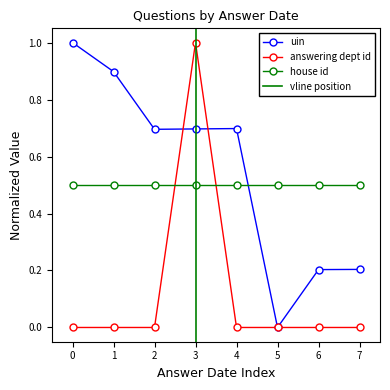

What is the value of the uin point at the 5th from the left?

0.7